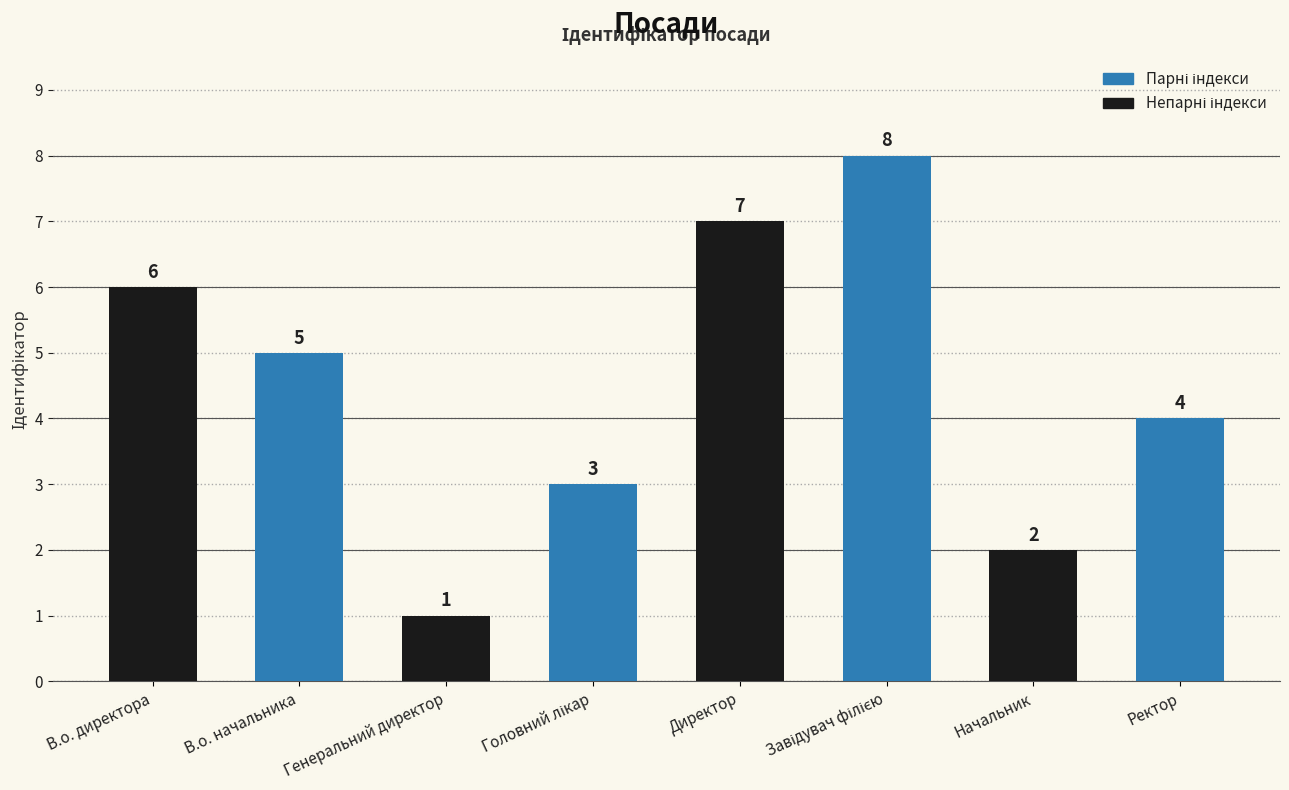

True or false: the data shows 1 at Начальник.

False